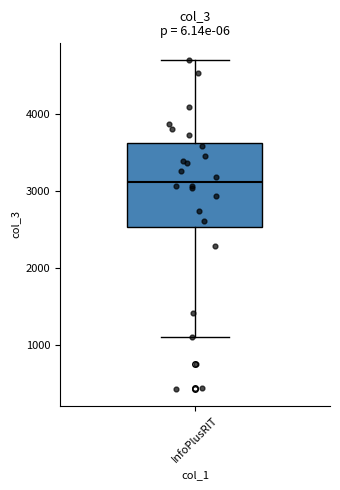

Read this box plot against the y-axis: the position of the median line, the range covered by the box, and the ends of both whiskers. The values are not printed on the chart, so give them approximately, as read against the axis.

median 3100, box 2500 to 3600, whiskers 1100 to 4700